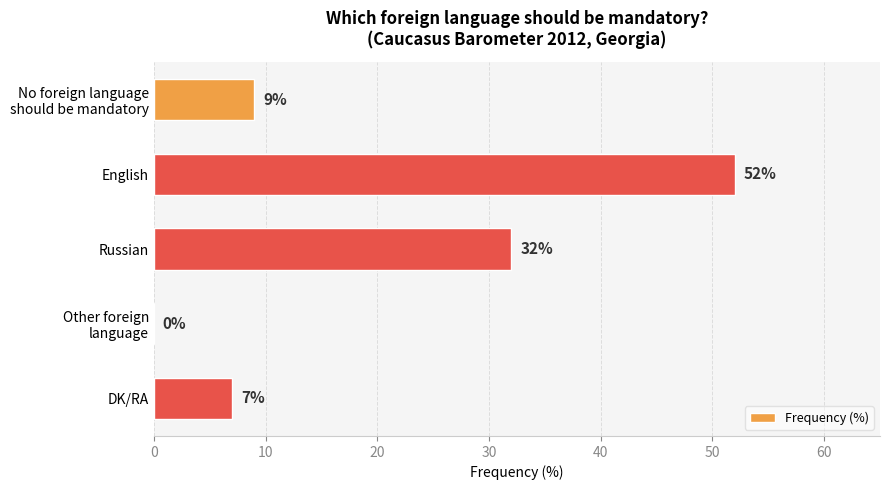

The value at Russian is 32. True or false?

True